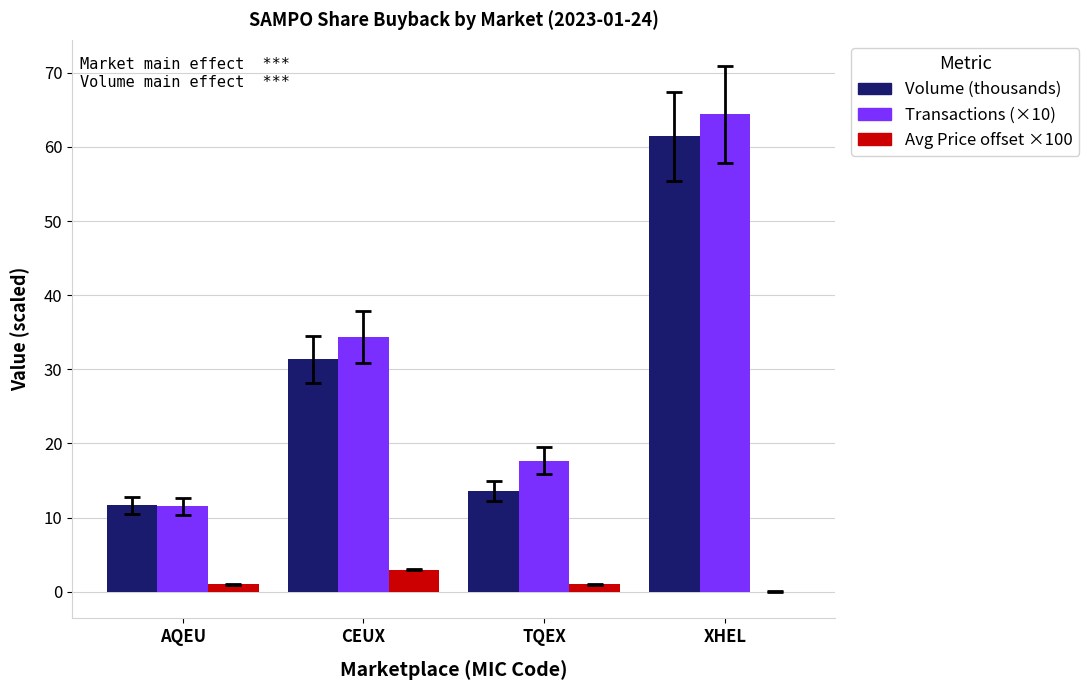

What is the greatest value displayed?

64.4